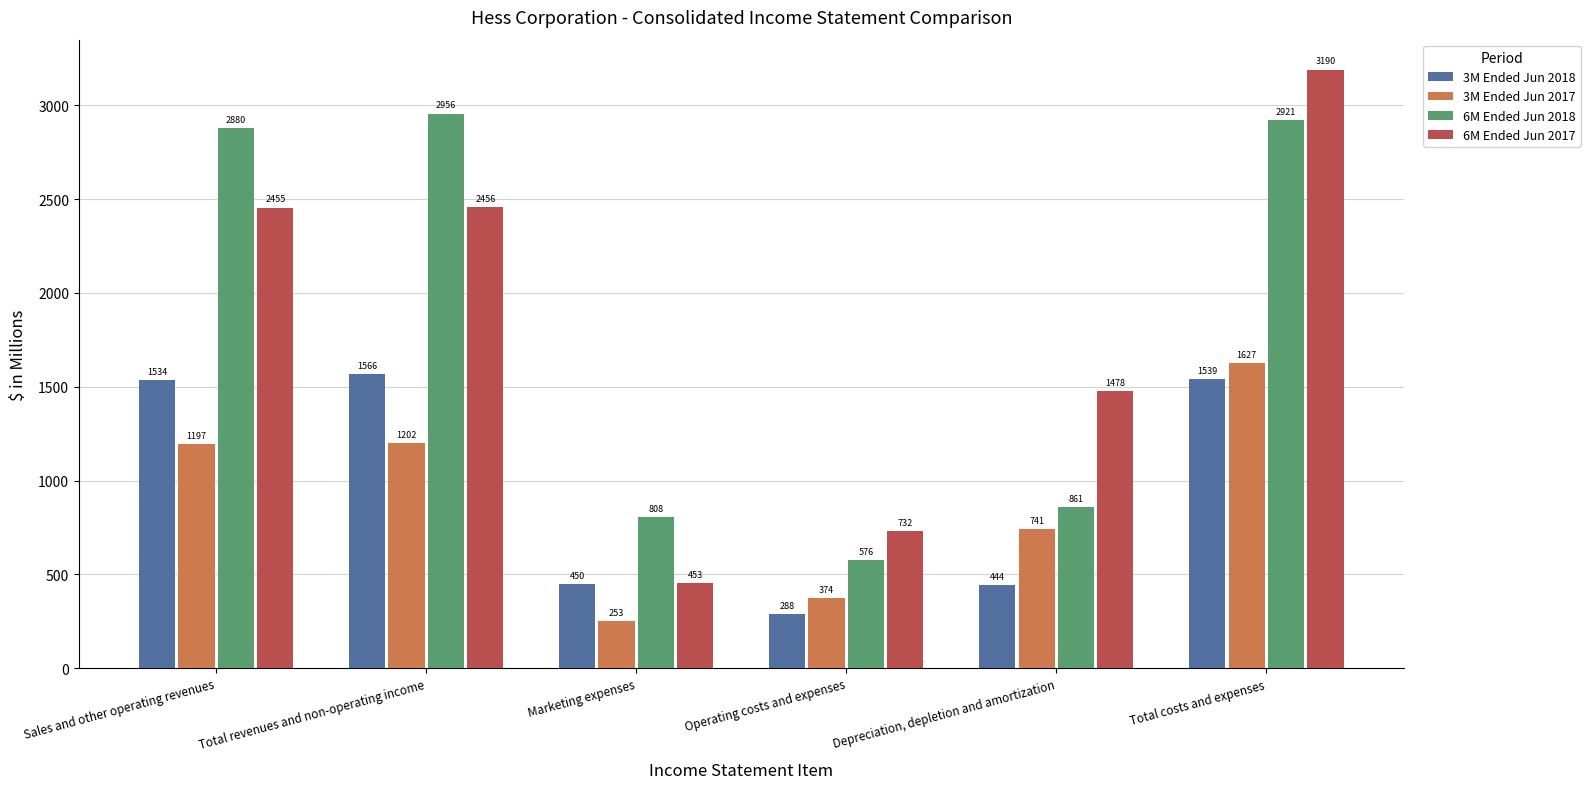

Where is 6M Ended Jun 2017 nearest to the value 1821?

Depreciation, depletion and amortization